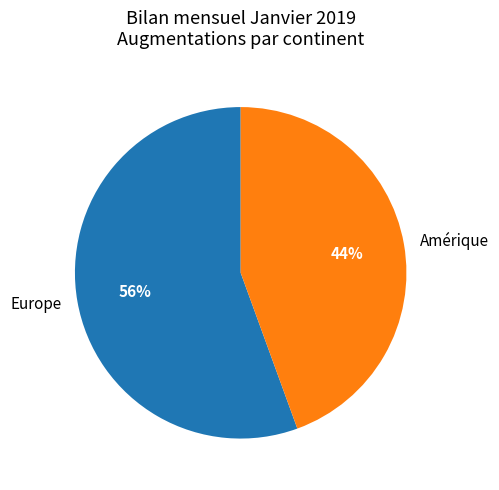

Rank the categories by value from highest to lowest.

Europe, Amérique